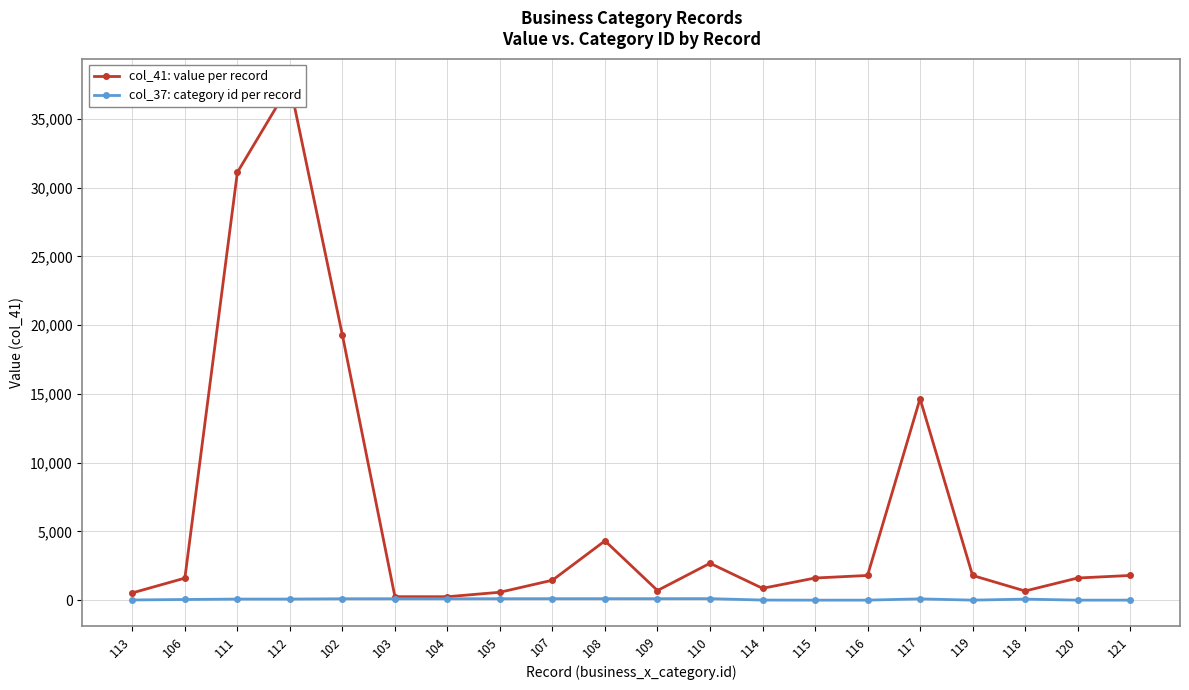

List the series in order of their peak value, lowest first.

col_37: category id per record, col_41: value per record